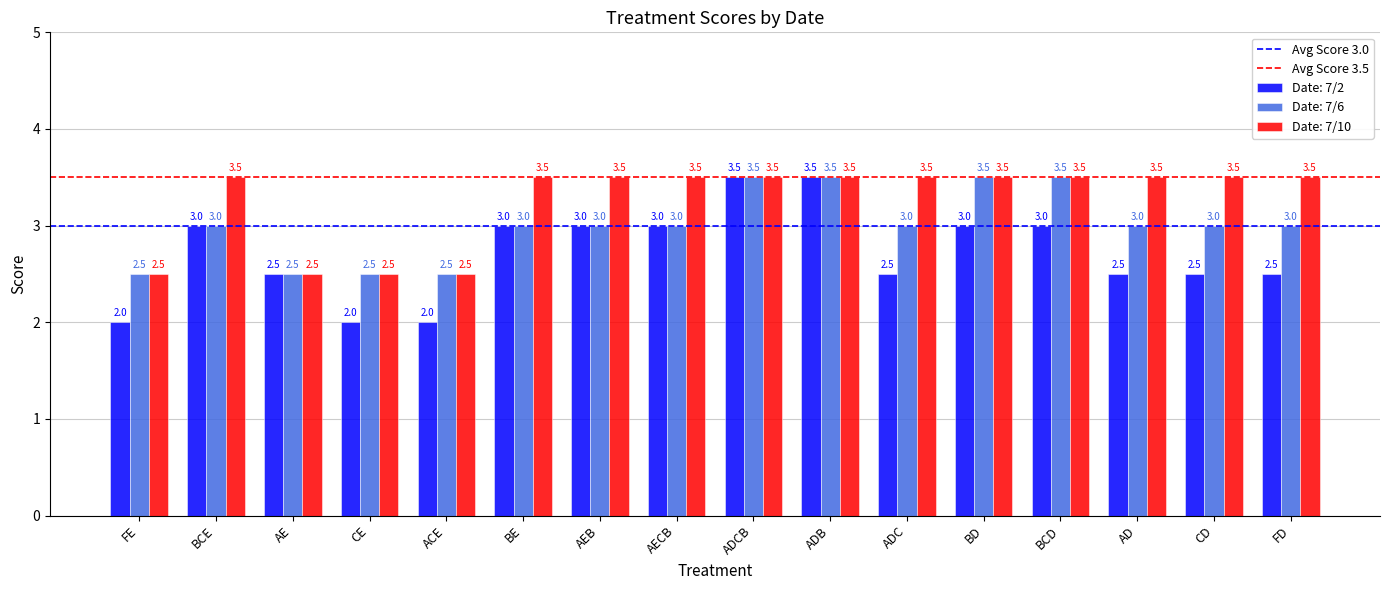

Reading left to right, what are all the values shown in this chart?

Date: 7/2: FE=2.0	BCE=3.0	AE=2.5	CE=2.0	ACE=2.0	BE=3.0	AEB=3.0	AECB=3.0	ADCB=3.5	ADB=3.5	ADC=2.5	BD=3.0	BCD=3.0	AD=2.5	CD=2.5	FD=2.5
Date: 7/6: FE=2.5	BCE=3.0	AE=2.5	CE=2.5	ACE=2.5	BE=3.0	AEB=3.0	AECB=3.0	ADCB=3.5	ADB=3.5	ADC=3.0	BD=3.5	BCD=3.5	AD=3.0	CD=3.0	FD=3.0
Date: 7/10: FE=2.5	BCE=3.5	AE=2.5	CE=2.5	ACE=2.5	BE=3.5	AEB=3.5	AECB=3.5	ADCB=3.5	ADB=3.5	ADC=3.5	BD=3.5	BCD=3.5	AD=3.5	CD=3.5	FD=3.5